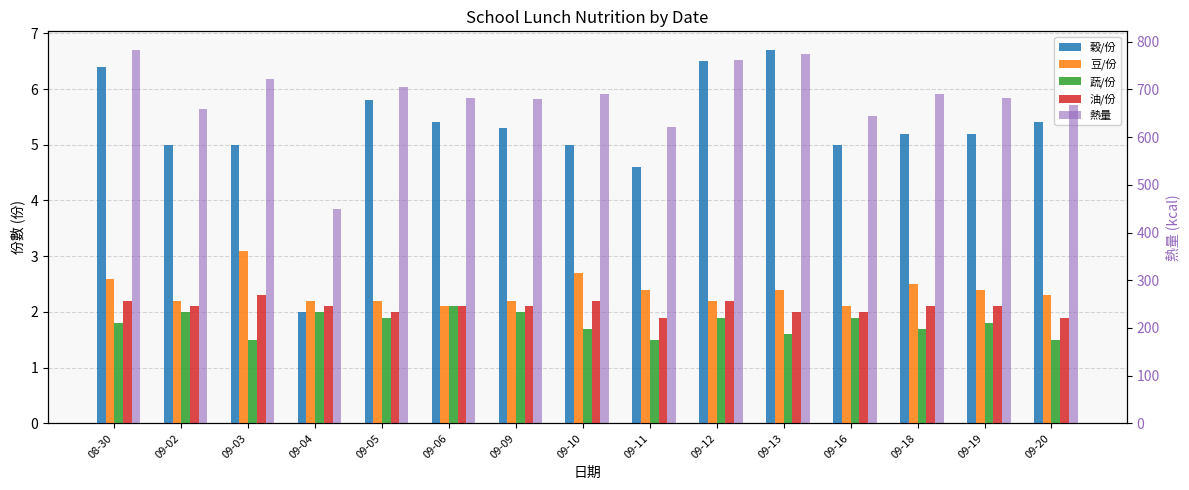

What is the label of the 6th bar from the right?

09-12